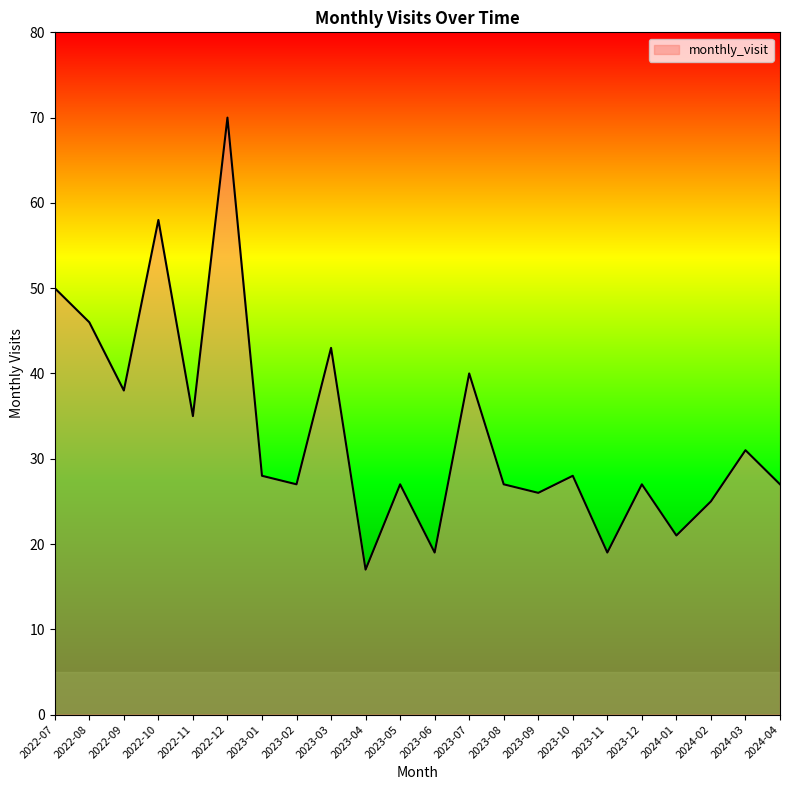

Reading left to right, list all the values displayed in this chart.

50	46	38	58	35	70	28	27	43	17	27	19	40	27	26	28	19	27	21	25	31	27